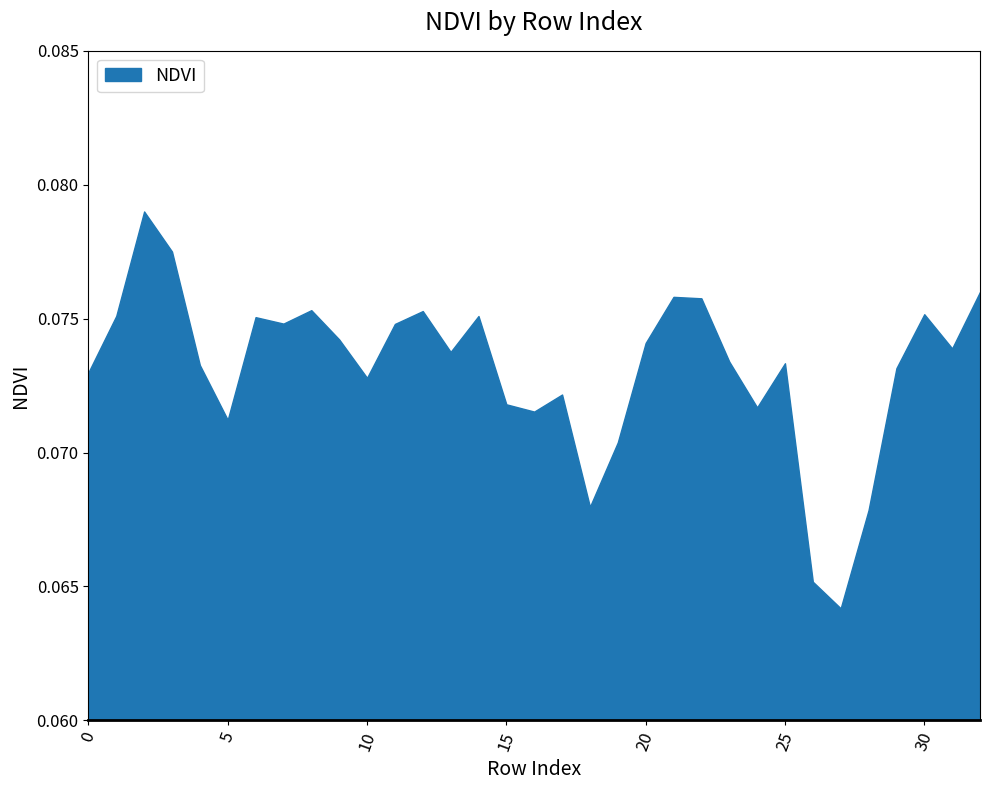

Which has a higher value, 24 or 17?

17